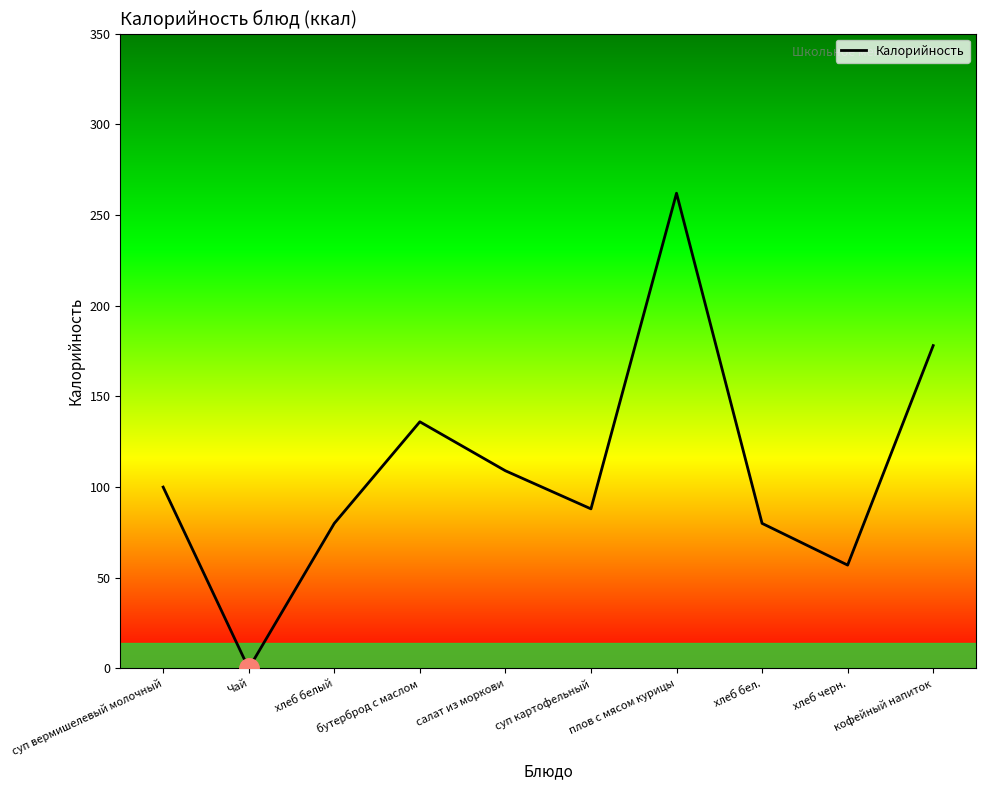

Reading left to right, transcribe all the data shown in this chart.

100	0	80	136	109	88	262	80	57	178